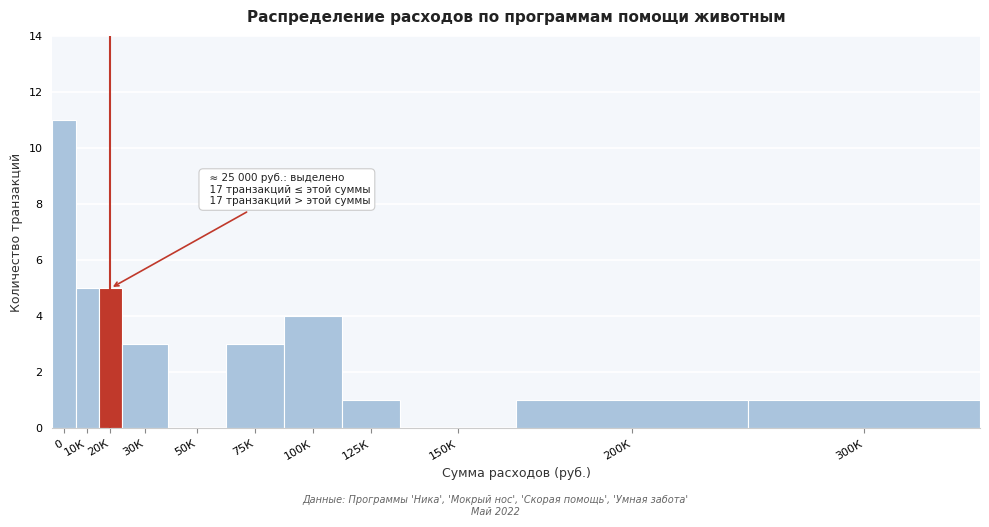

Reading left to right, transcribe all the data shown in this chart.

0=11	10К=5	20К=5	30К=3	50К=0	75К=3	100К=4	125К=1	150К=0	200К=1	300К=1